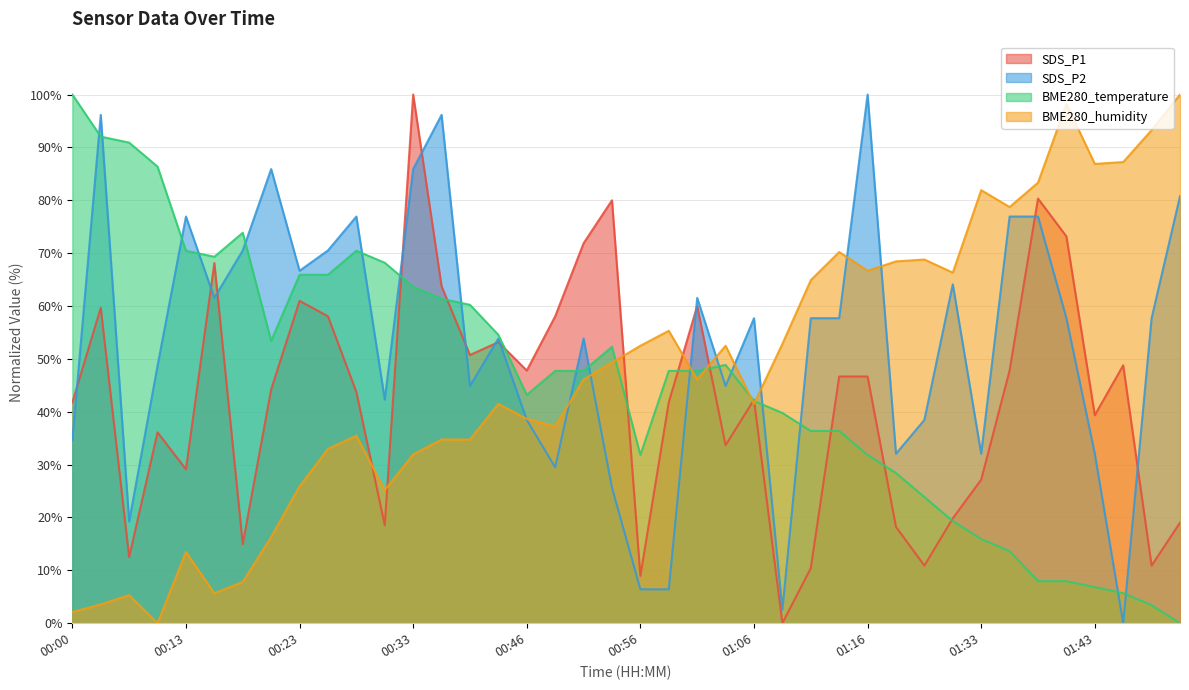

The value of BME280_humidity at 00:36 is 34.8. True or false?

True